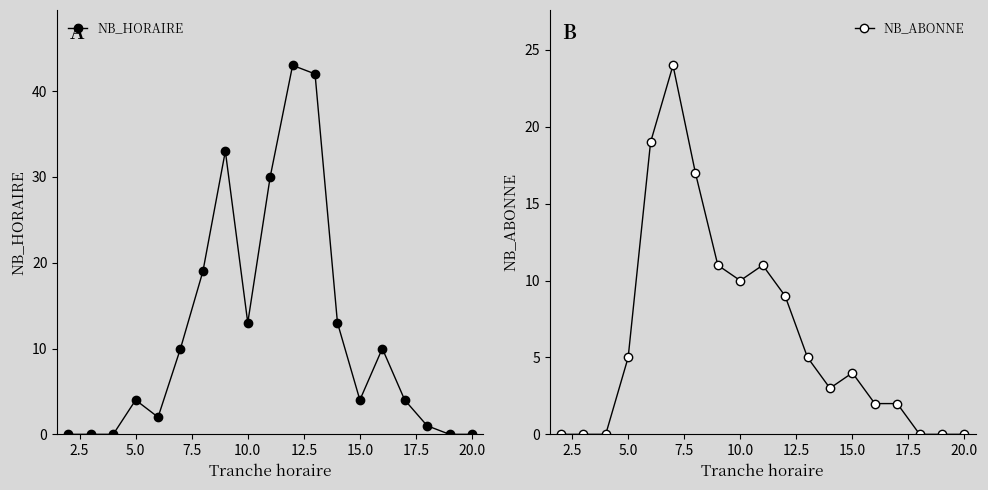

Reading right to left, extract all data points from this chart.

NB_HORAIRE: 0	0	1	4	10	4	13	42	43	30	13	33	19	10	2	4	0	0	0
NB_ABONNE: 0	0	0	2	2	4	3	5	9	11	10	11	17	24	19	5	0	0	0